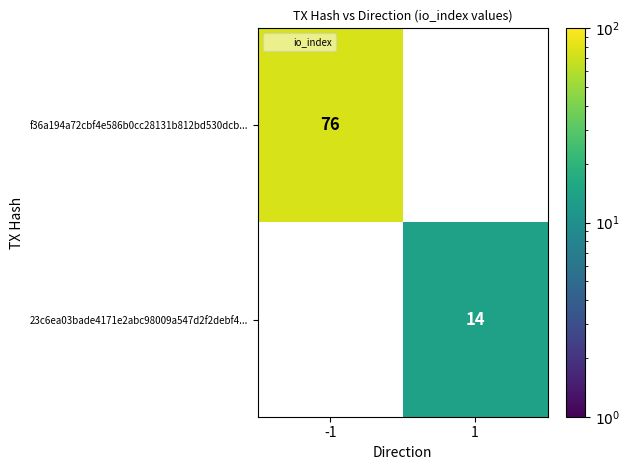

Reading left to right, what are all the values shown in this chart?

f36a194a72cbf4e586b0cc28131b812bd530dcb...: 76	0
23c6ea03bade4171e2abc98009a547d2f2debf4...: 0	14